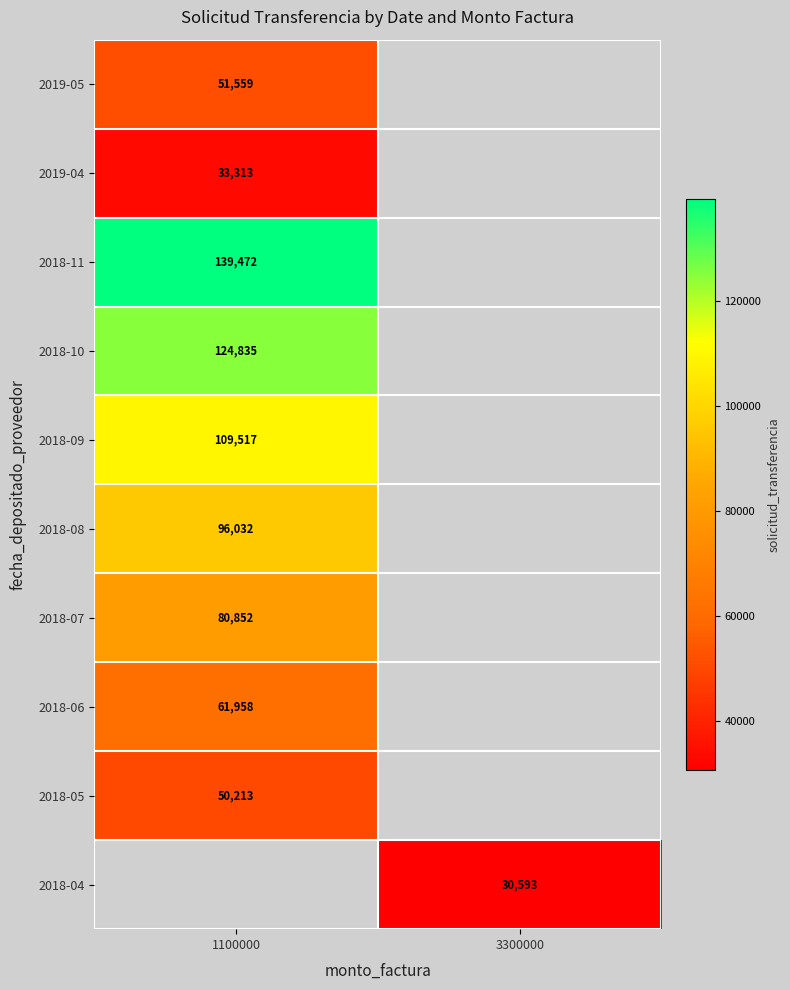

How many distinct data groups are displayed?

10